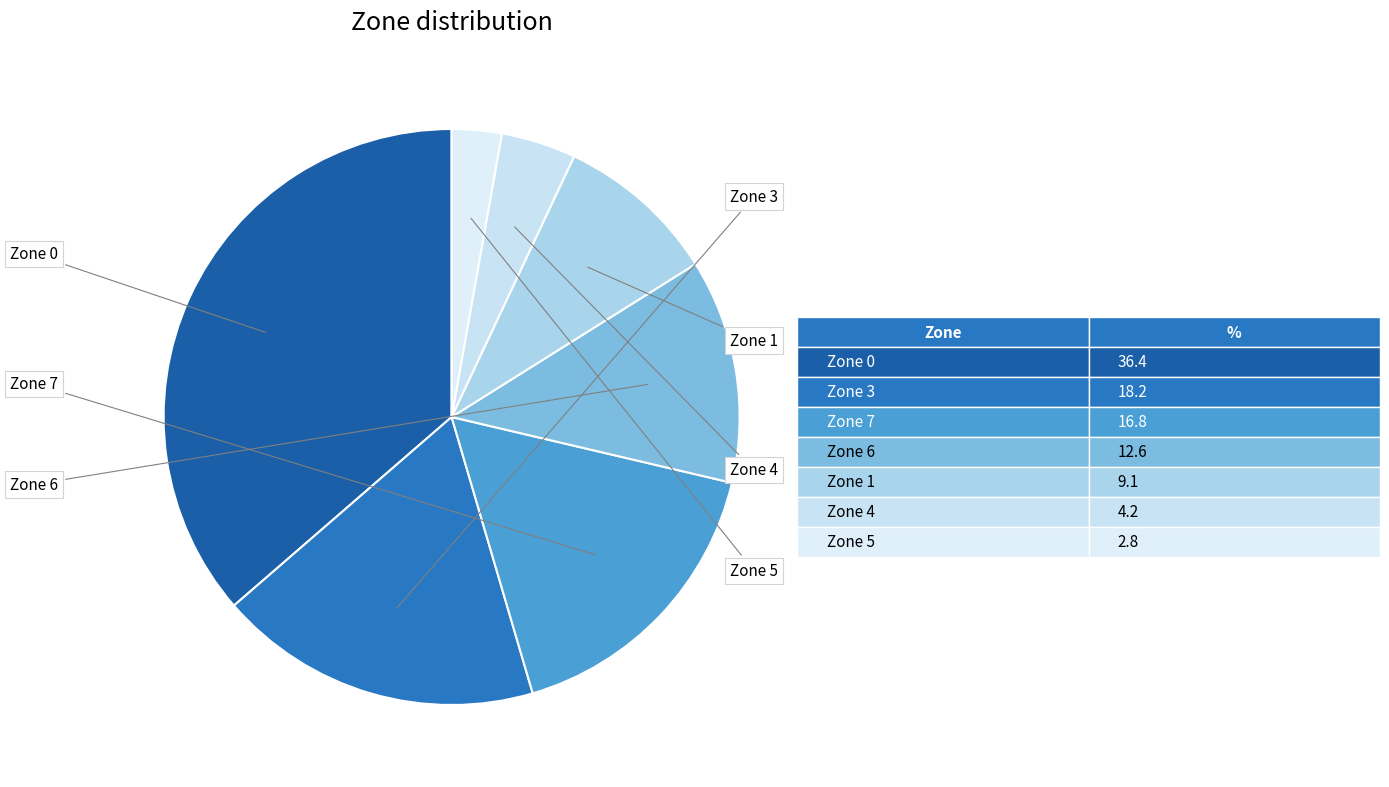

What is the smallest slice in the pie chart?

5